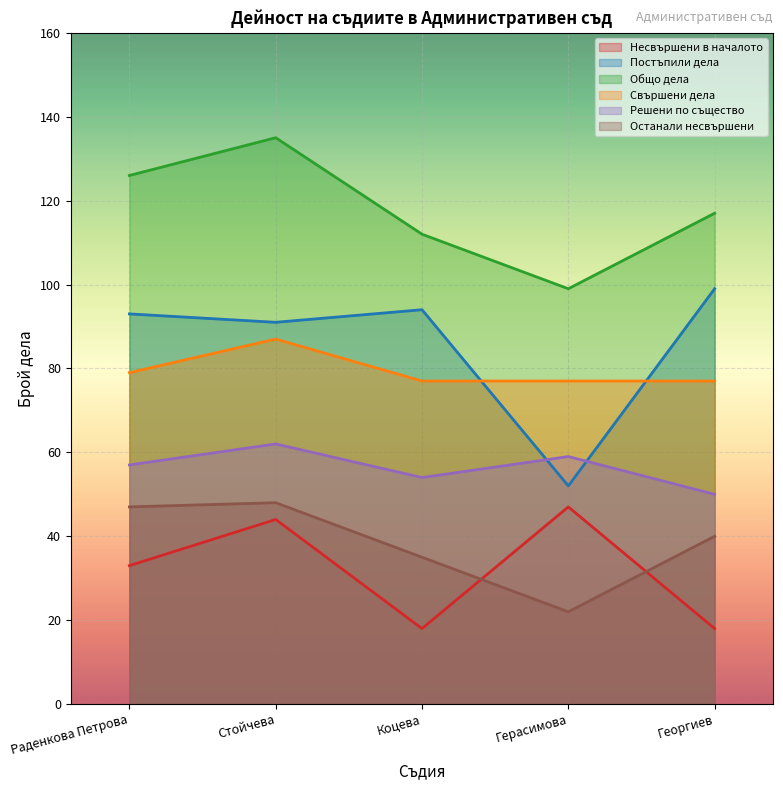

What is the spread (max minus min) of values at Раденкова Петрова?

93